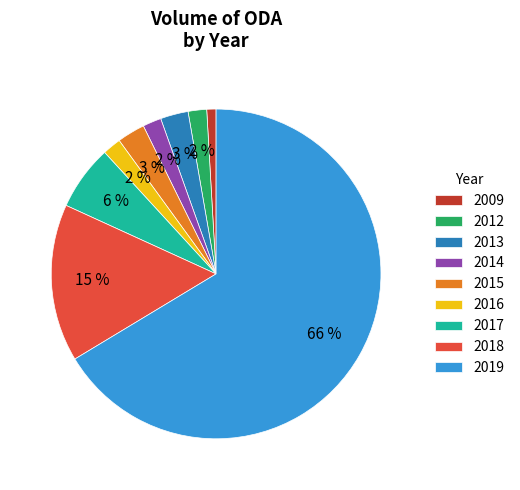

Which slice represents more than half of the pie?

2019